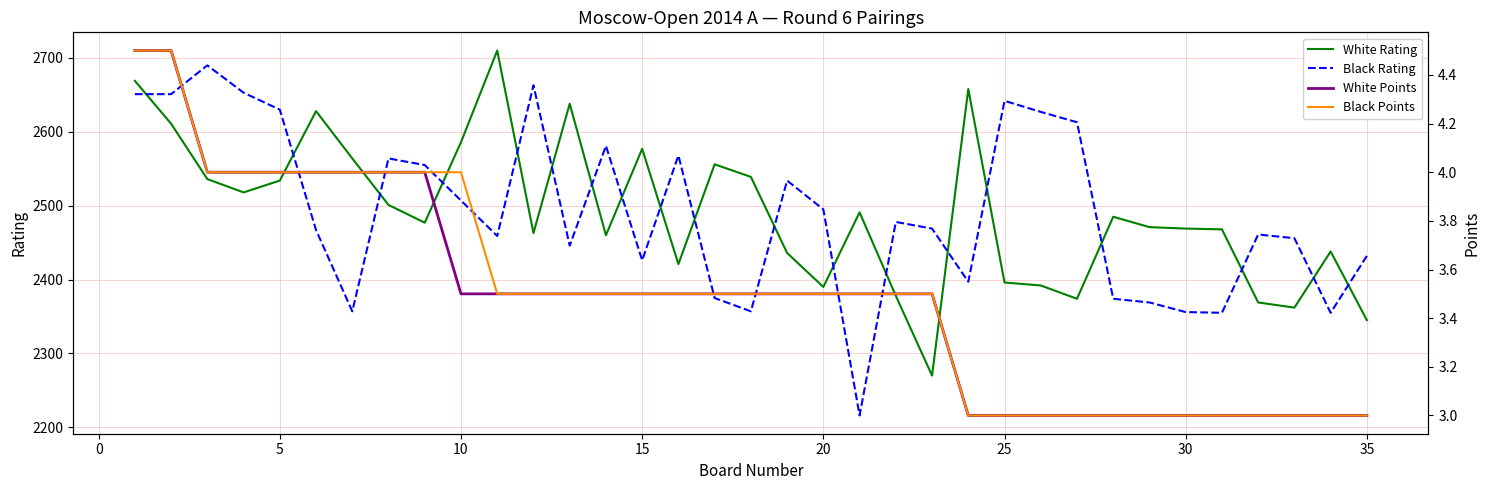

What is the minimum value for White Rating?

2270